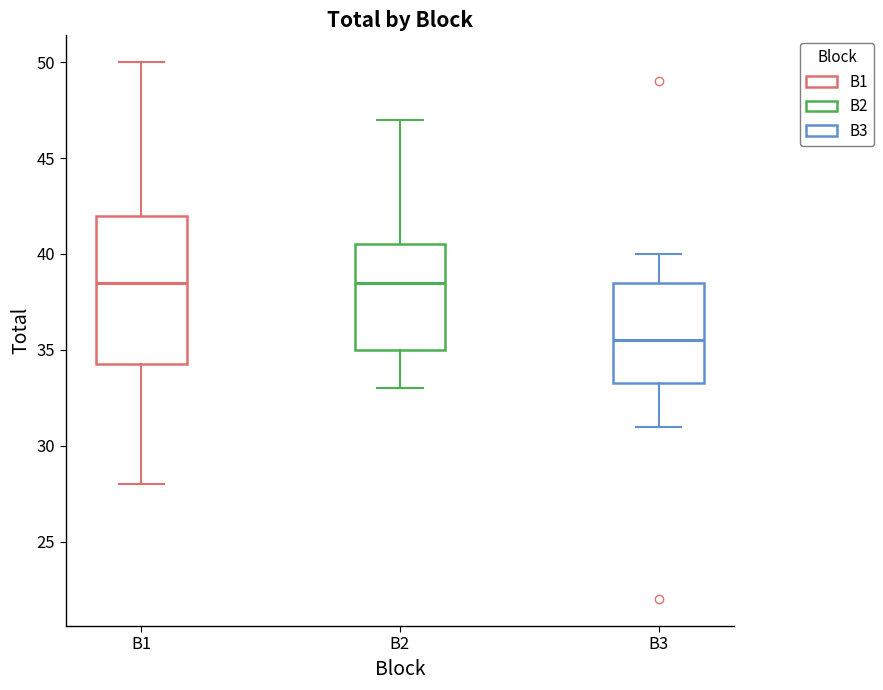

Where does the median line of the box for B2 sit on the y-axis? The values are not printed on the chart, so give them approximately, as read against the axis.

38.5